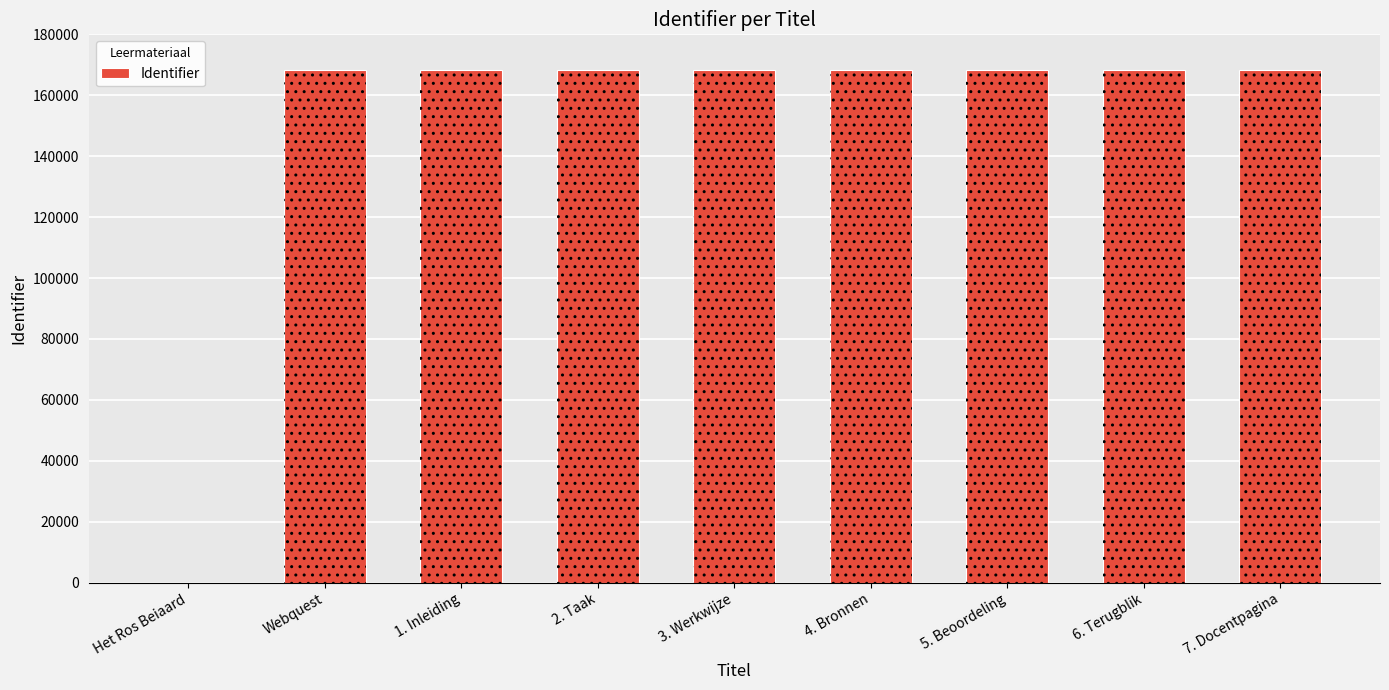

What is the label of the 3rd bar from the right?

5. Beoordeling